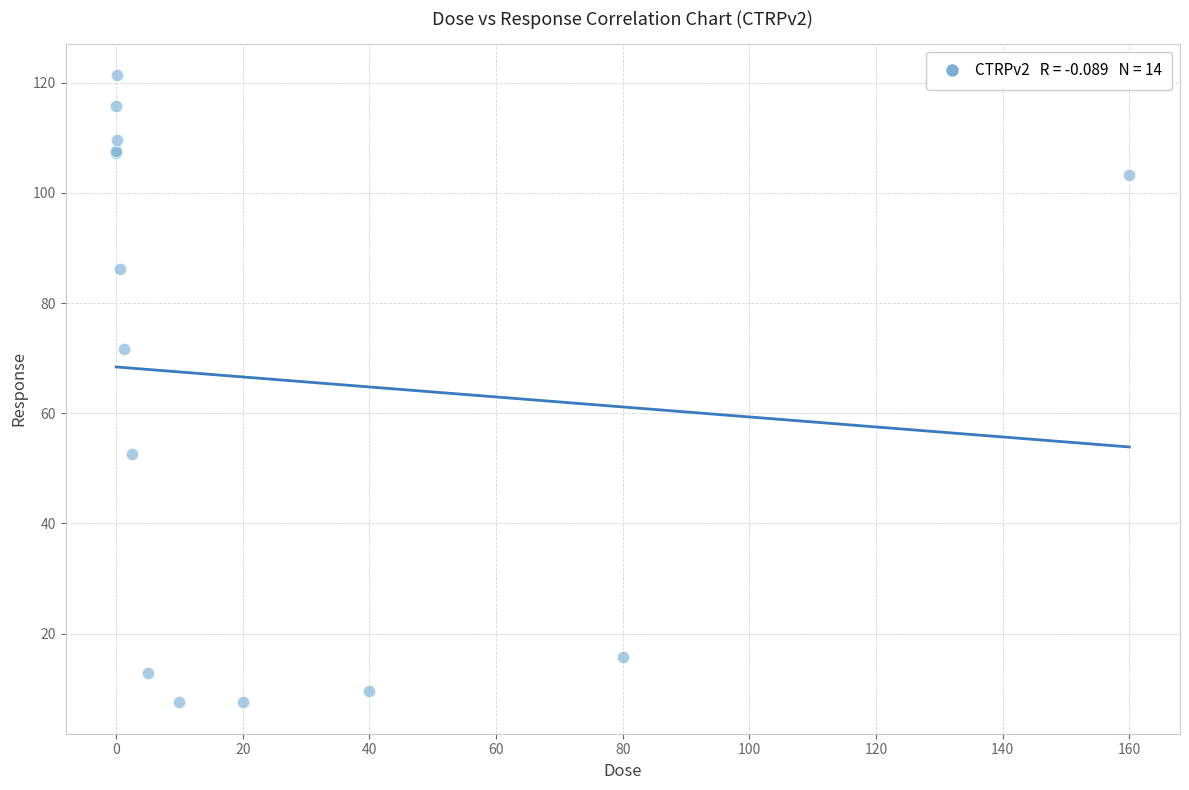

What Y value in the scatter plot is closest to 64?

71.7